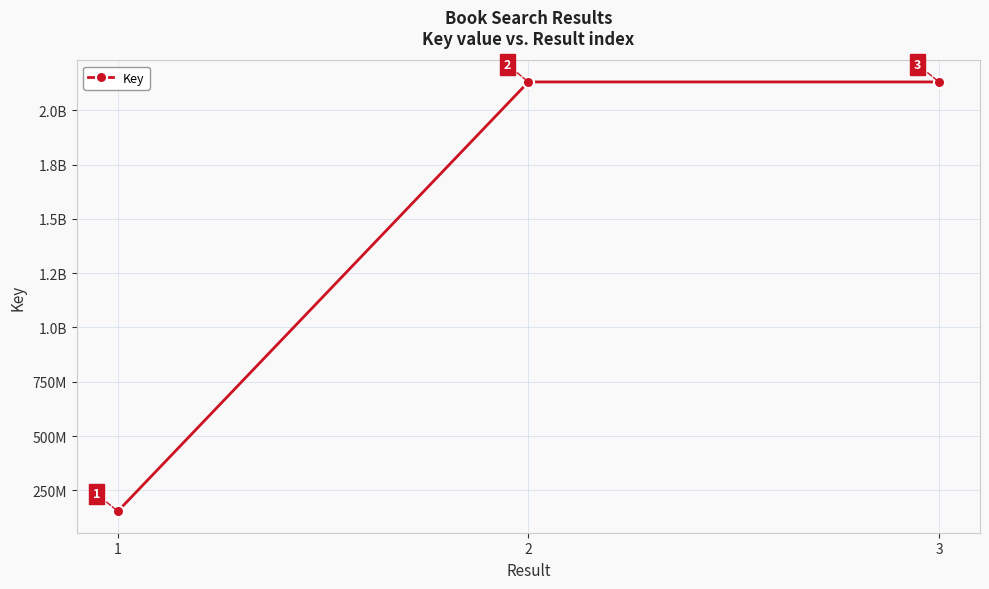

Reading left to right, extract all data points from this chart.

1=153628275	2=2130401122	3=2130383876